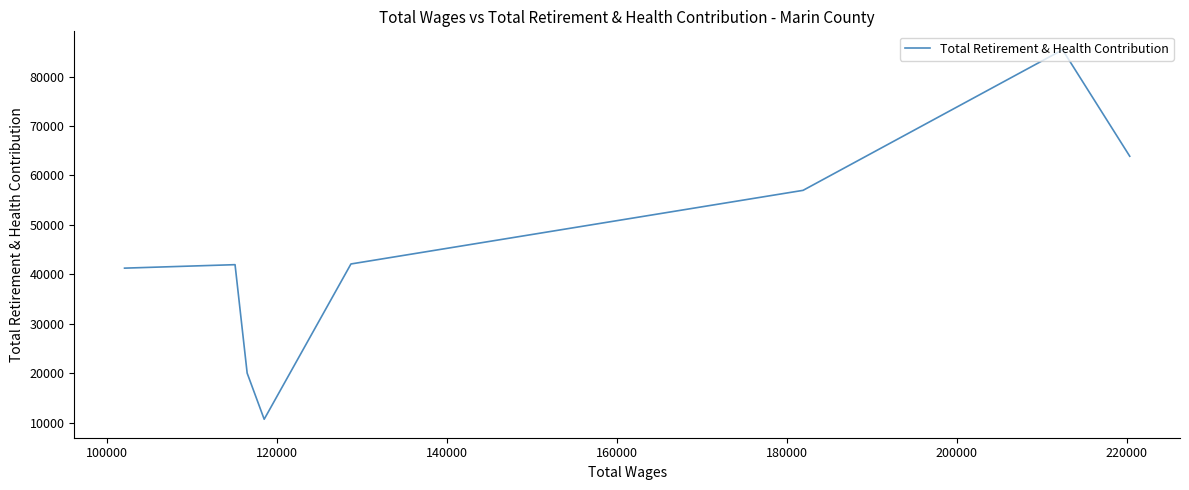

What is the difference between the second highest and minimum values?

53214